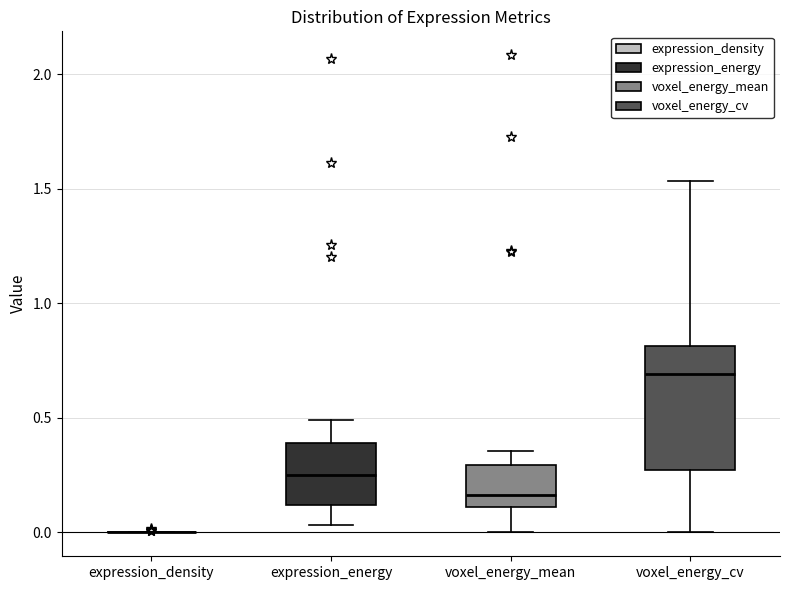

Reading left to right, transcribe this box plot: for each box, give where its median line is, the range the box spans, and where its two whiskers end, as read against the y-axis. The values are not printed on the chart, so give them approximately, as read against the axis.

expression_density: box collapsed to a line at 0.00, whiskers 0.00 to 0.00
expression_energy: median 0.25, box 0.10 to 0.40, whiskers 0.05 to 0.50
voxel_energy_mean: median 0.15, box 0.10 to 0.30, whiskers 0.00 to 0.35
voxel_energy_cv: median 0.70, box 0.25 to 0.80, whiskers 0.00 to 1.55